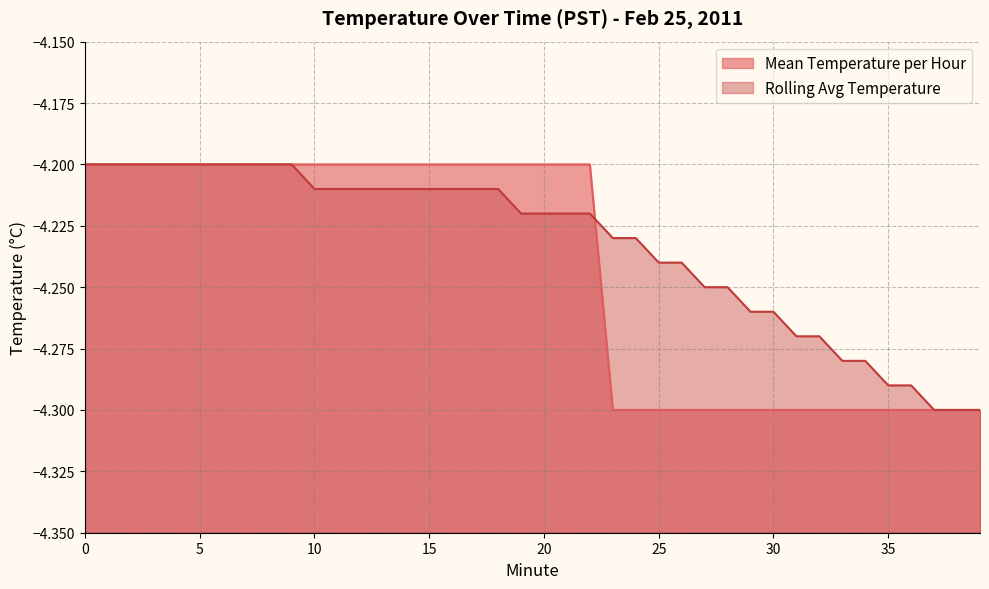

What is the value of the Mean Temperature per Hour point at the 6th from the left?

-4.2